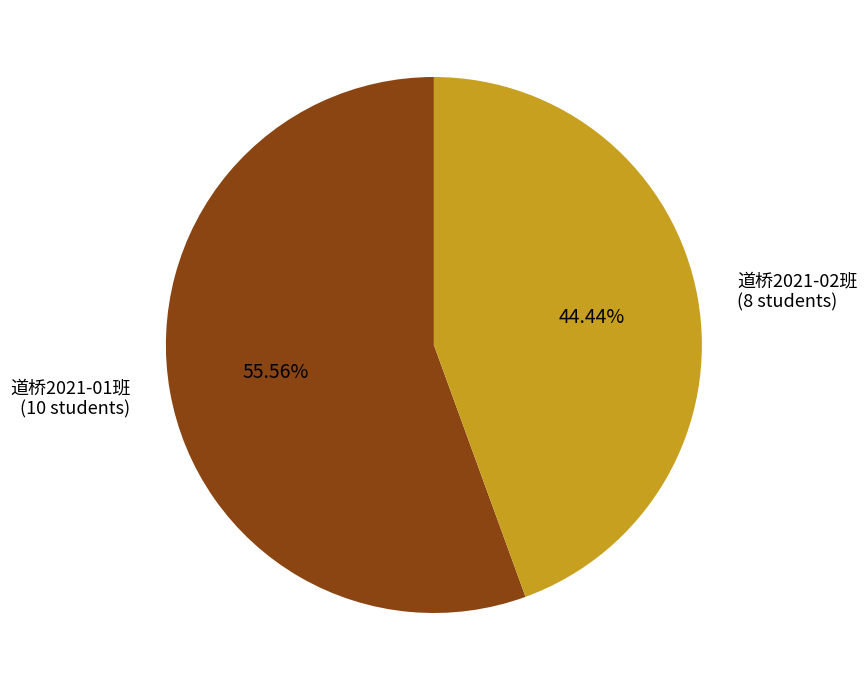

How many slices are in this pie chart?

2